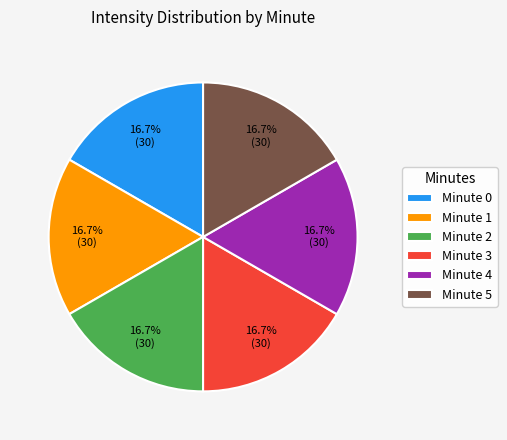

Approximately how many times larger is the value at Minute 1 compared to Minute 4?

1.0